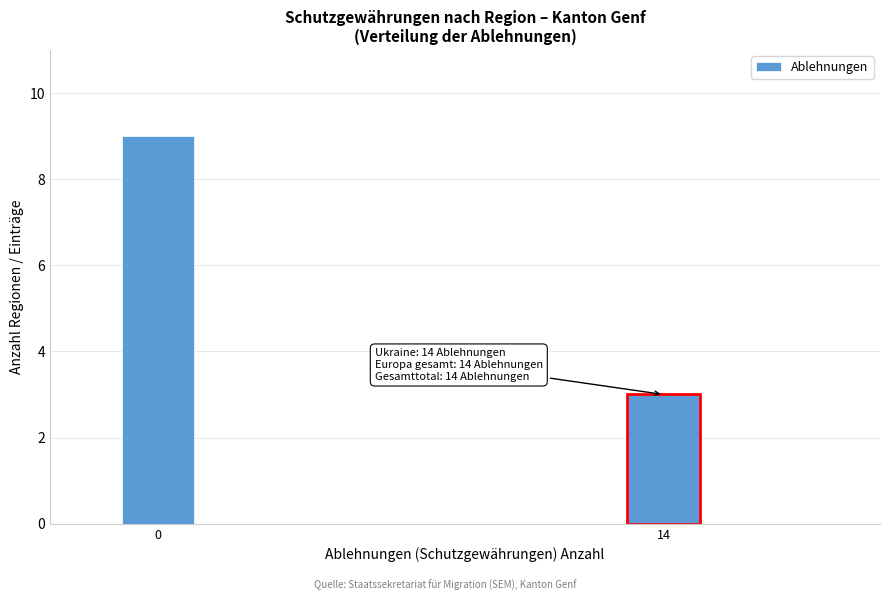

Reading right to left, what are all the values shown in this chart?

14=3	0=9